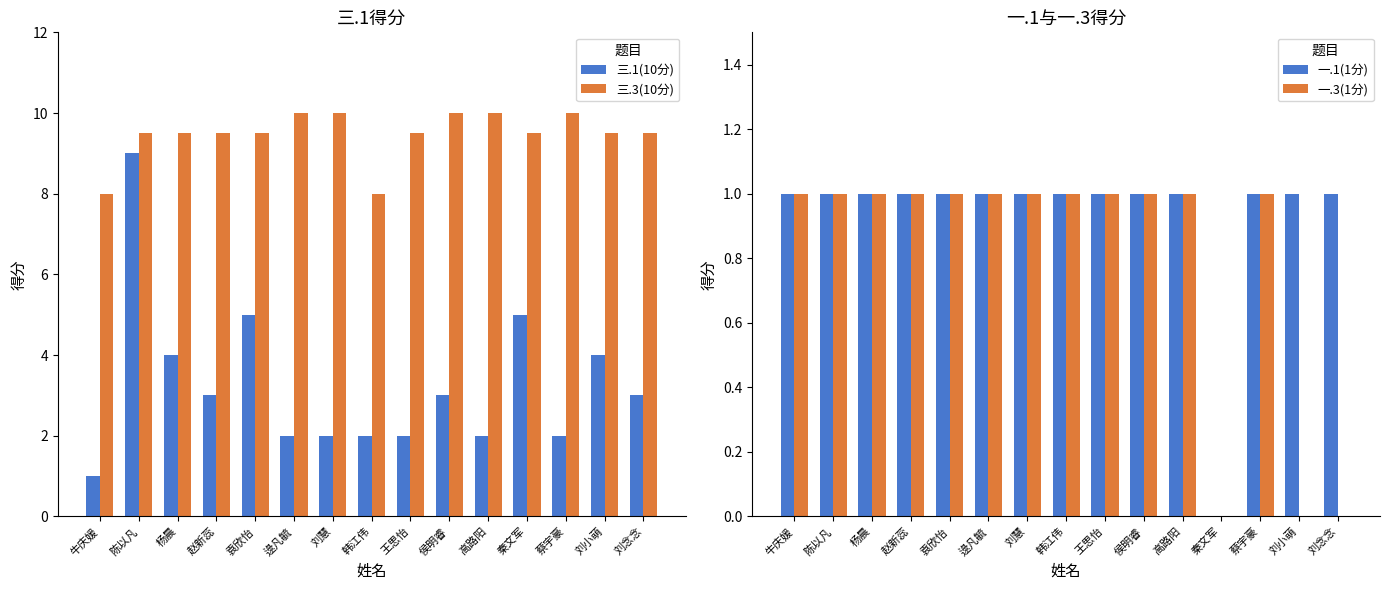

List the series in order of their peak value, highest first.

三.3(10分), 三.1(10分), 一.1(1分), 一.3(1分)